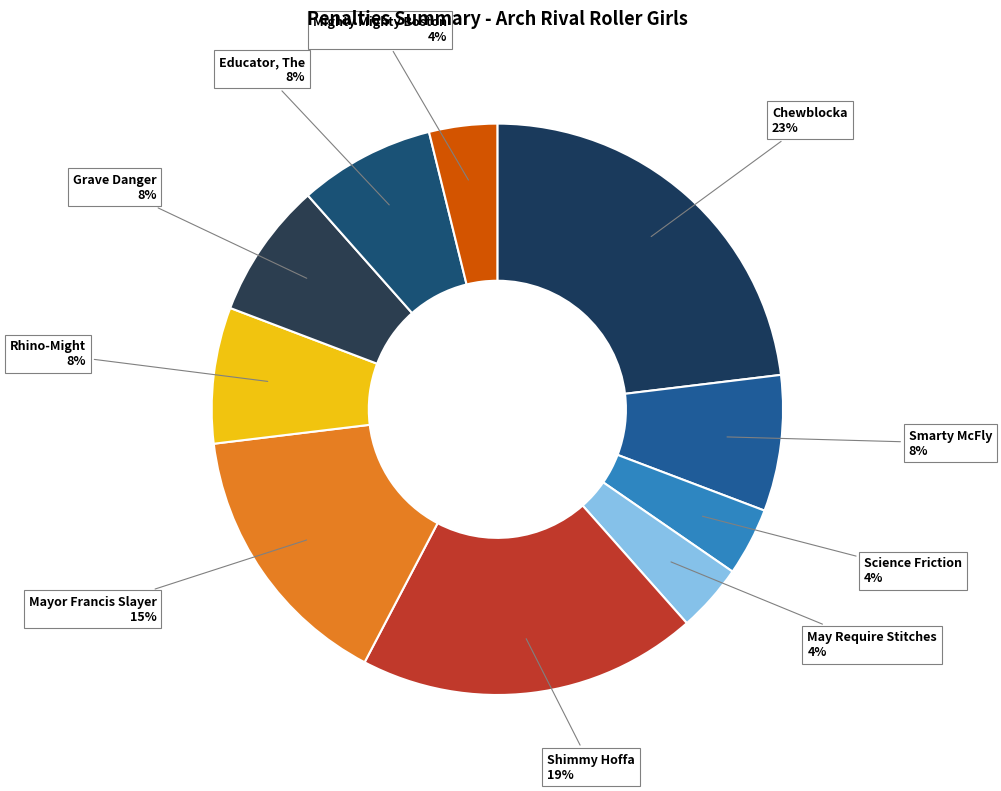

Count the number of slices in the pie.

10